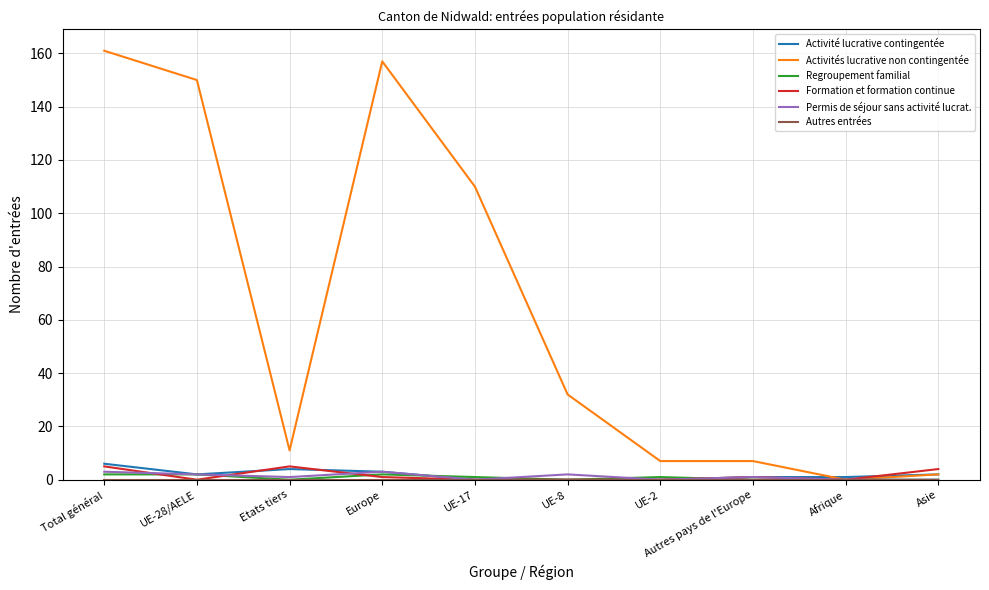

What is the approximate value of Activité lucrative contingentée at Asie?

2